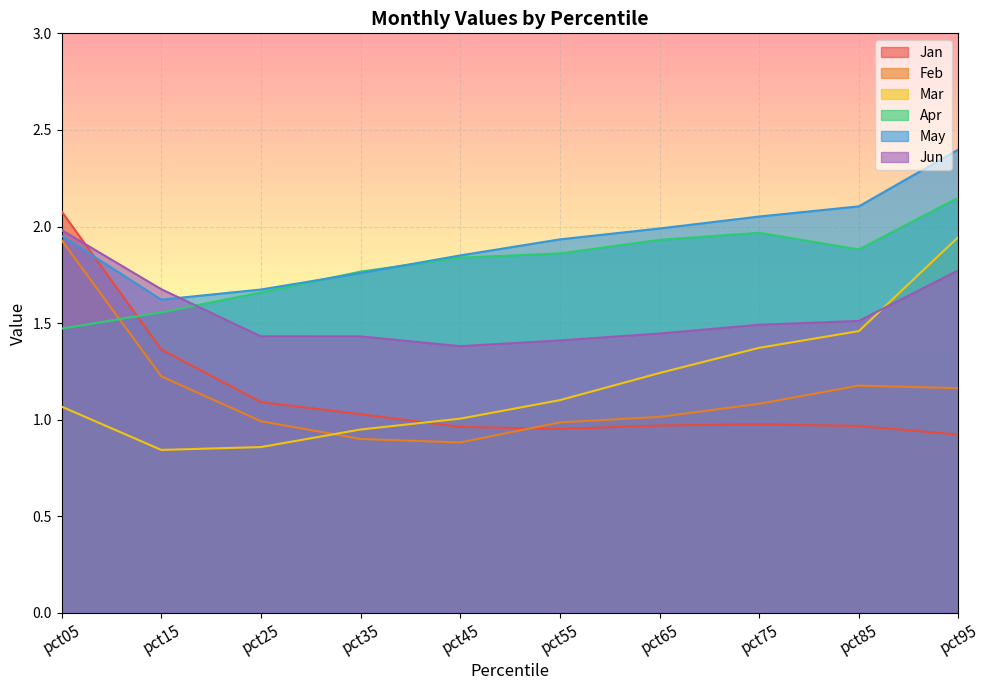

Which series has the widest spread of values?

Jan